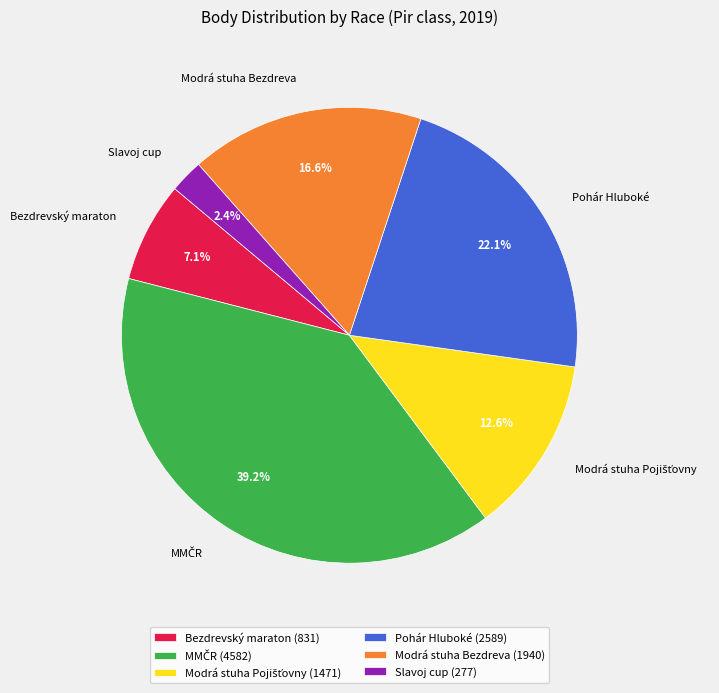

Is there any slice that represents more than half of the pie?

No